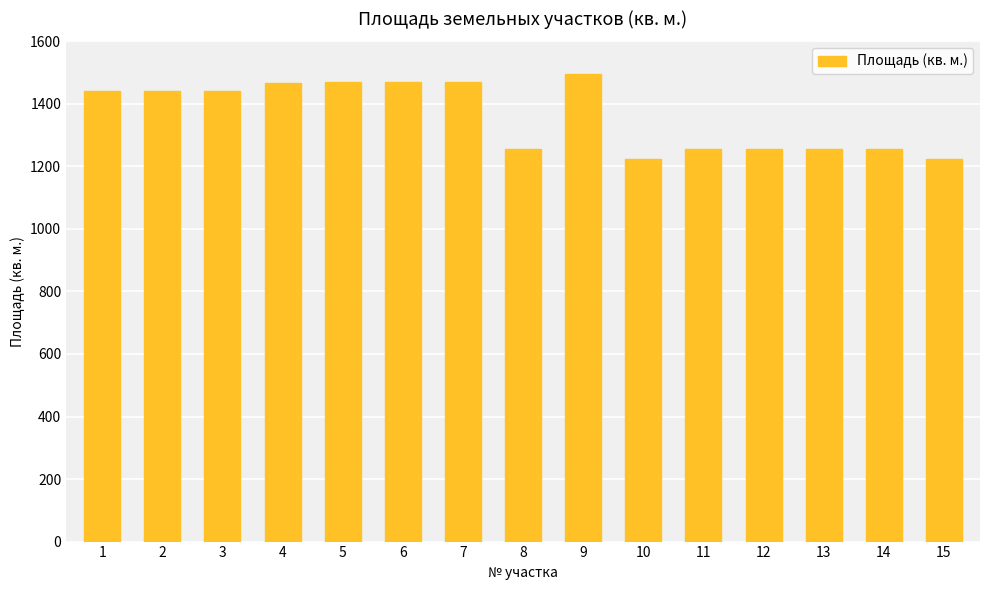

The value at 2 is 1442. True or false?

True